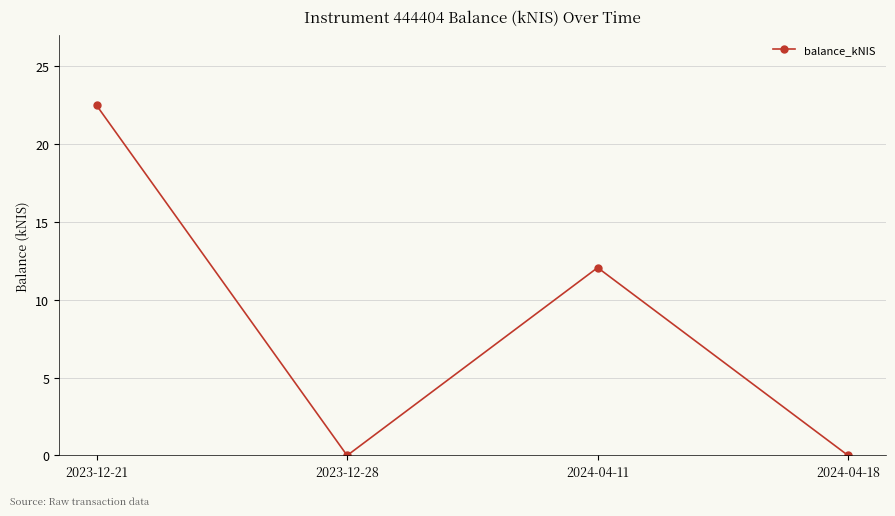

Which category has the highest value across all series?

2023-12-21